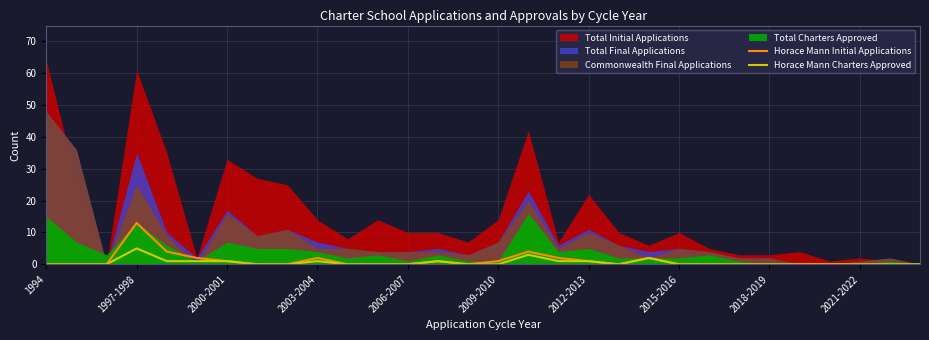

Which category has the highest value in the Horace Mann Charters Approved series?

1997-1998